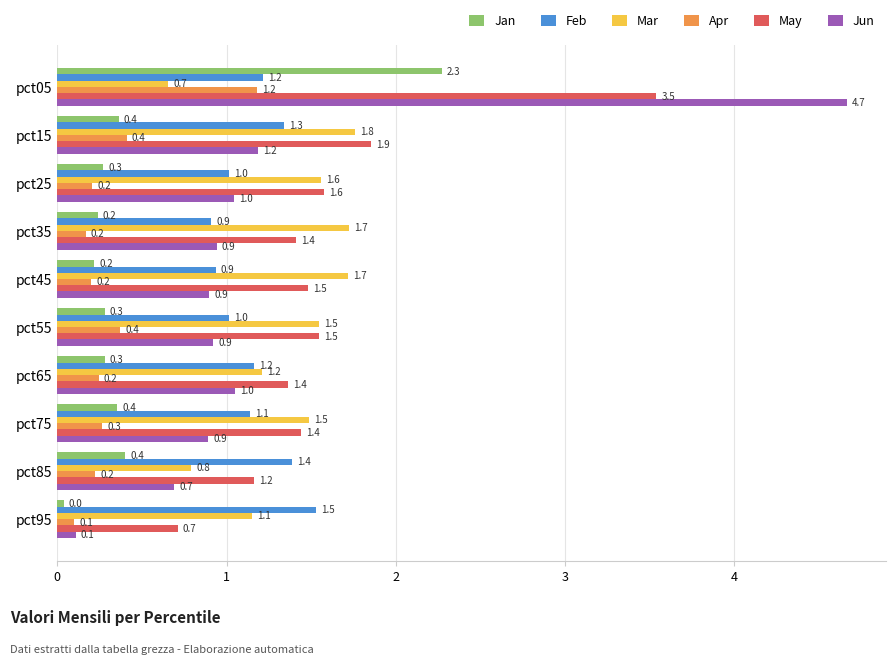

What are all the series names shown in the legend?

Jan, Feb, Mar, Apr, May, Jun